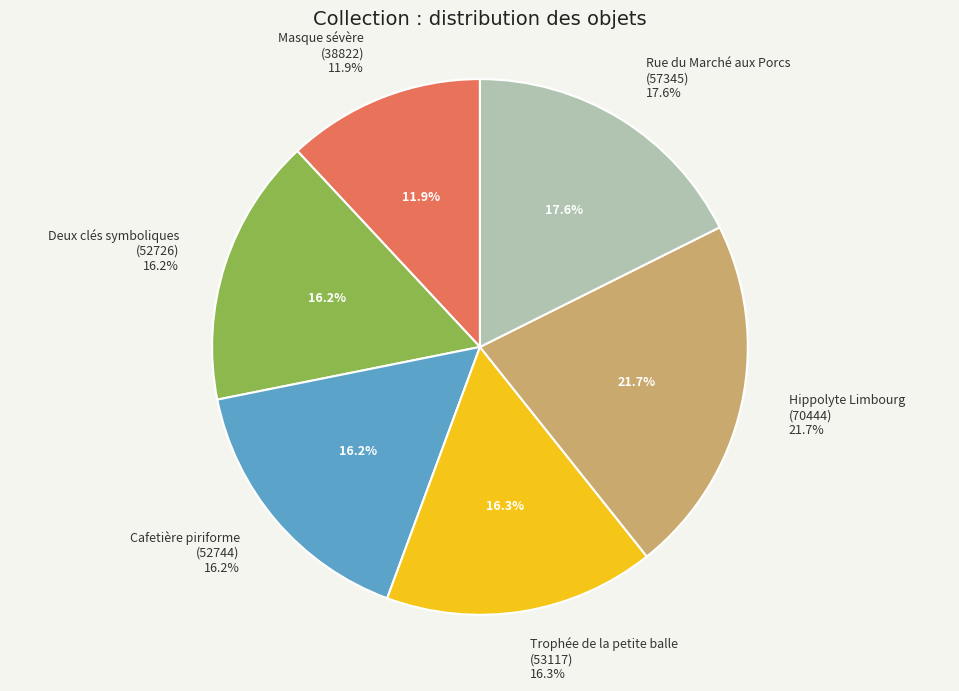

Which category has the smallest portion of the pie?

Masque sévère